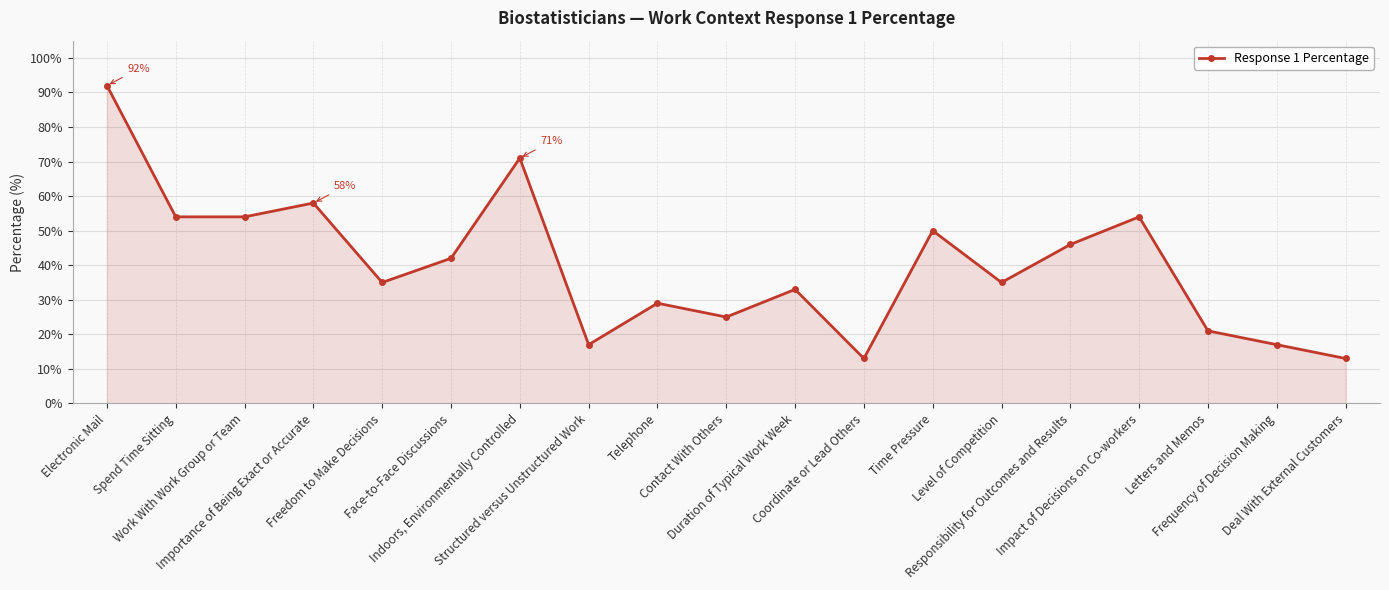

The value at Face-to-Face Discussions is 42. True or false?

True